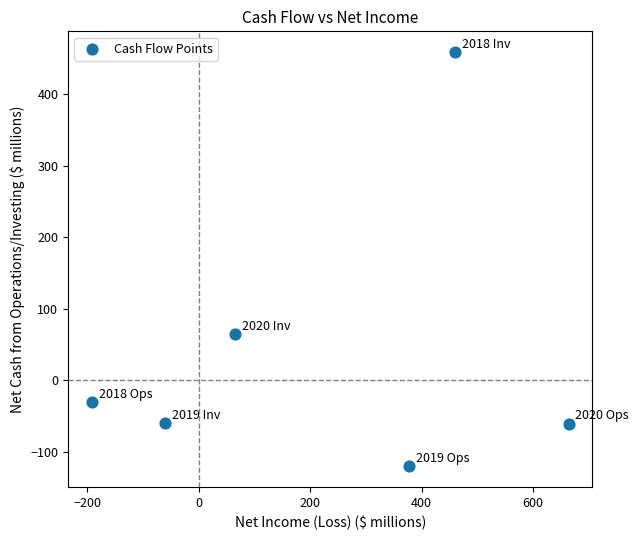

What Y value in the scatter plot is closest to 169?

64.6